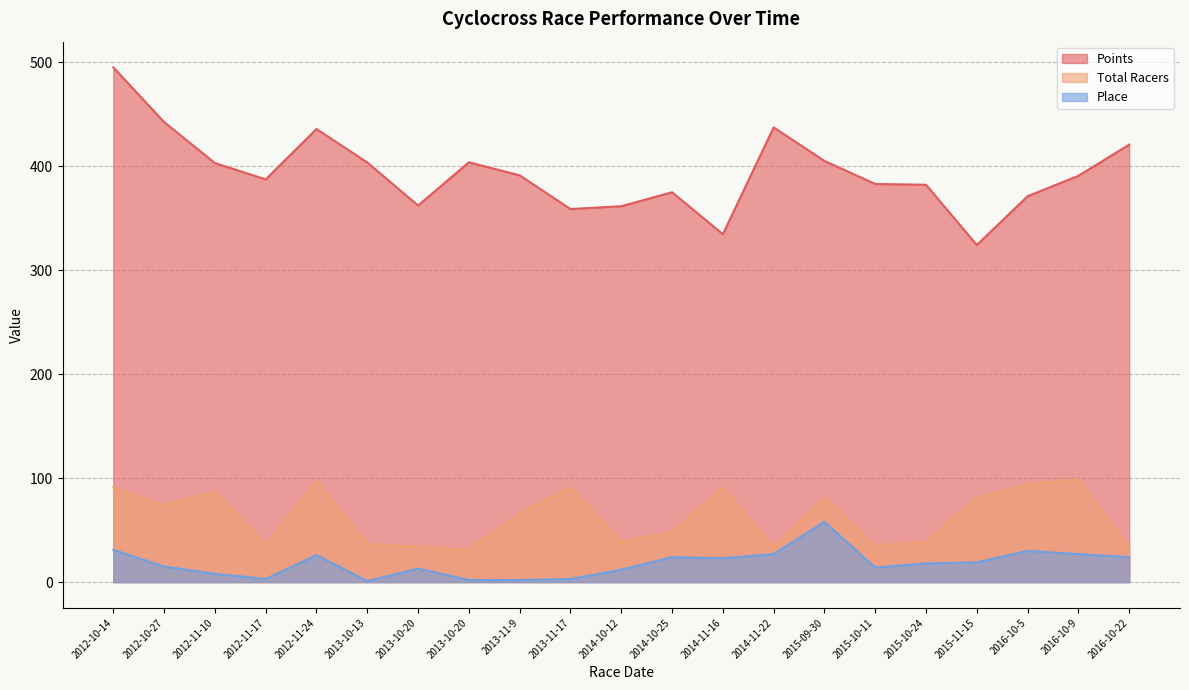

Reading left to right, what are all the values shown in this chart?

Points: 495.2	442.6	403.1	387.4	435.9	403.7	362.3	403.9	391.4	358.9	361.6	375.1	334.7	437.5	405.2	383.0	382.3	324.3	371.3	390.9	420.9
Total Racers: 91.0	74.0	87.0	36.0	97.0	37.0	34.0	31.0	66.0	91.0	39.0	48.0	91.0	34.0	81.0	35.0	39.0	81.0	94.0	99.0	33.0
Place: 31.0	15.0	8.0	3.0	26.0	1.0	13.0	2.0	2.0	3.0	12.0	24.0	23.0	27.0	58.0	14.0	18.0	19.0	30.0	27.0	24.0